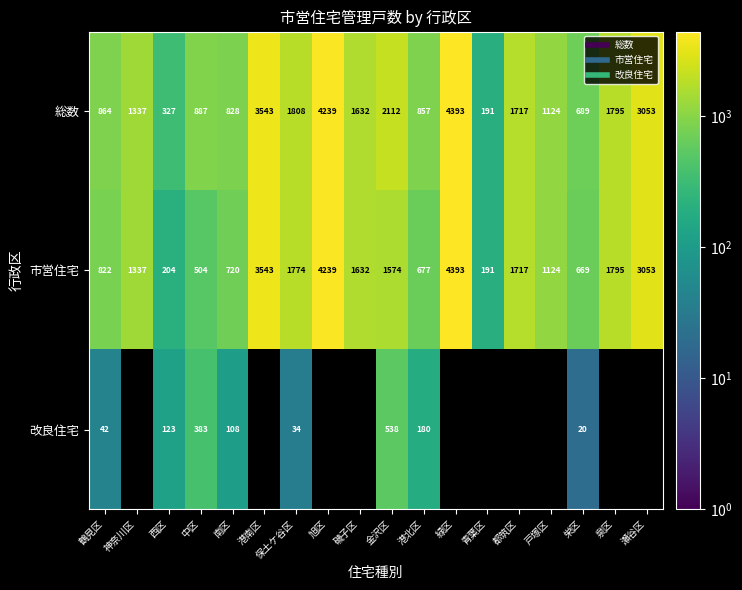

Read the 改良住宅 value at 栄区.

20